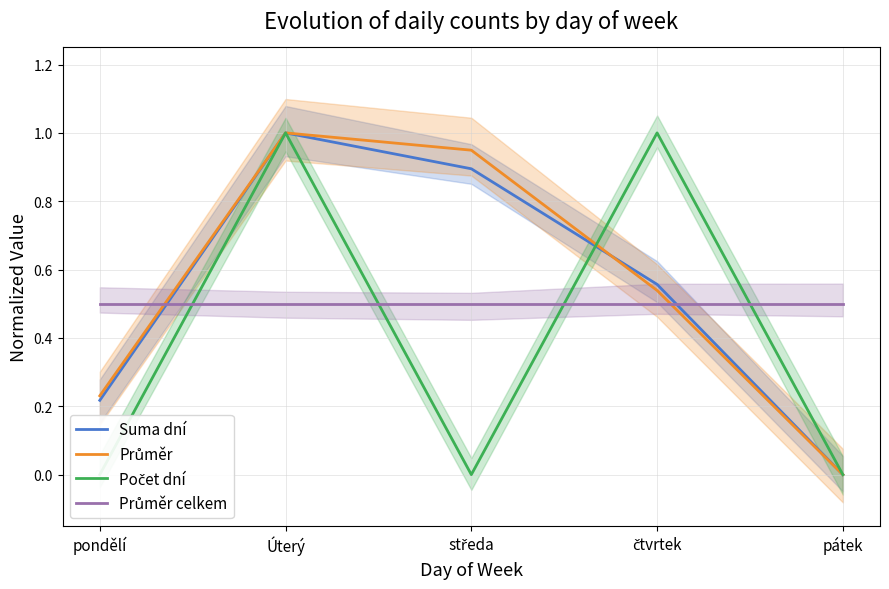

After their last crossing, which series has the higher values: Počet dní or Průměr?

Počet dní